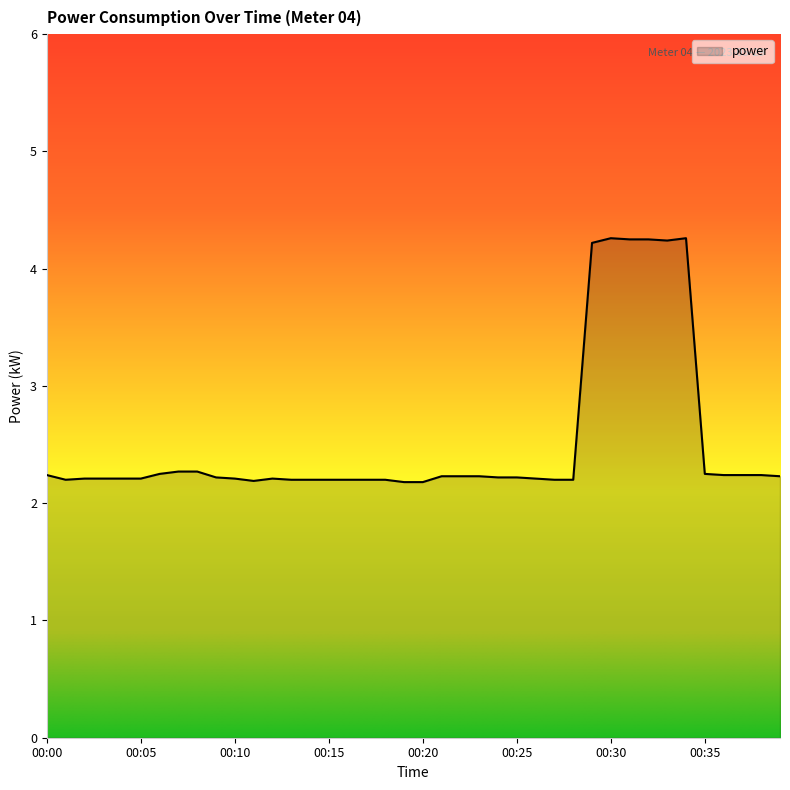

What is the greatest value displayed?

4.3